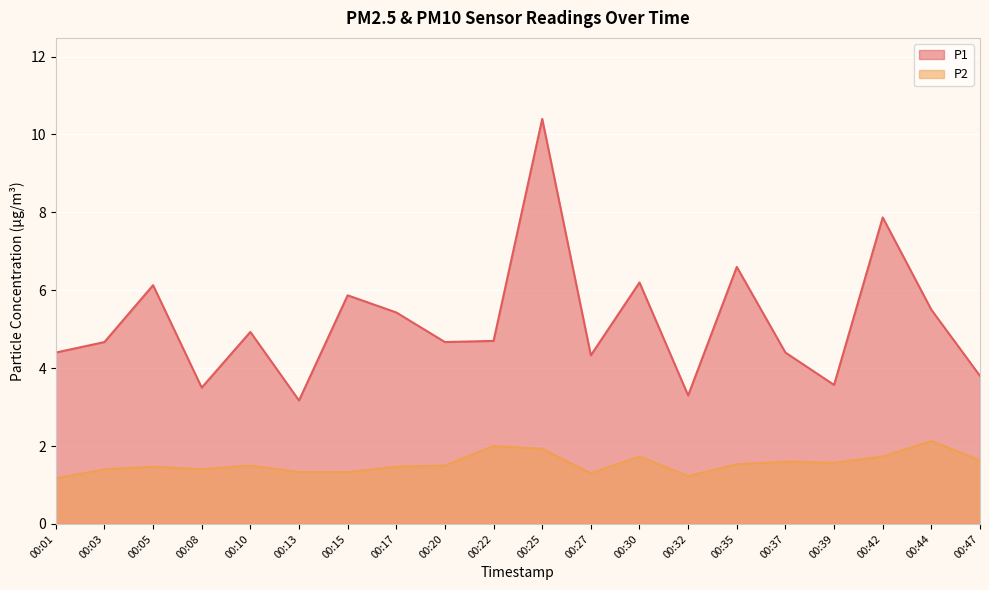

How many lines are shown in the chart?

2